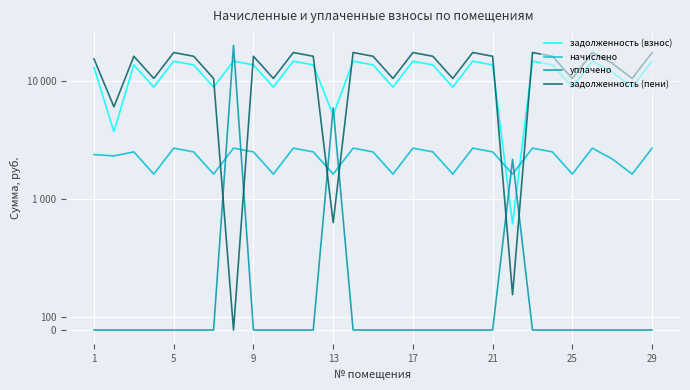

Count the number of data series in this chart.

4